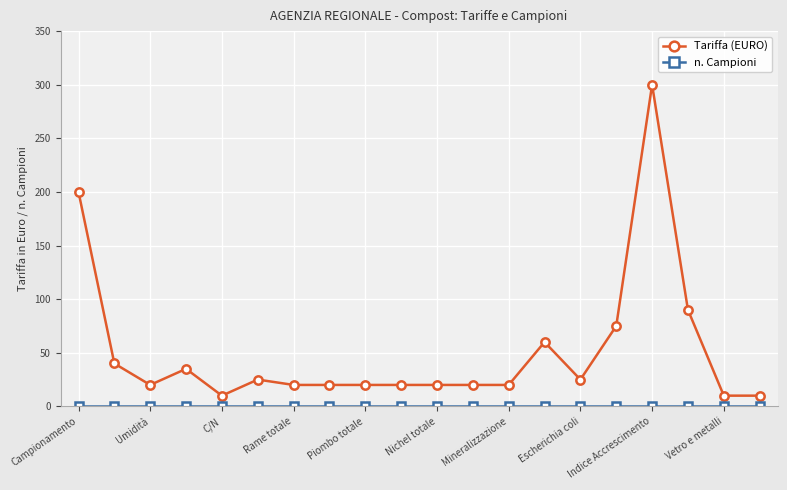

What is the greatest value displayed?

300